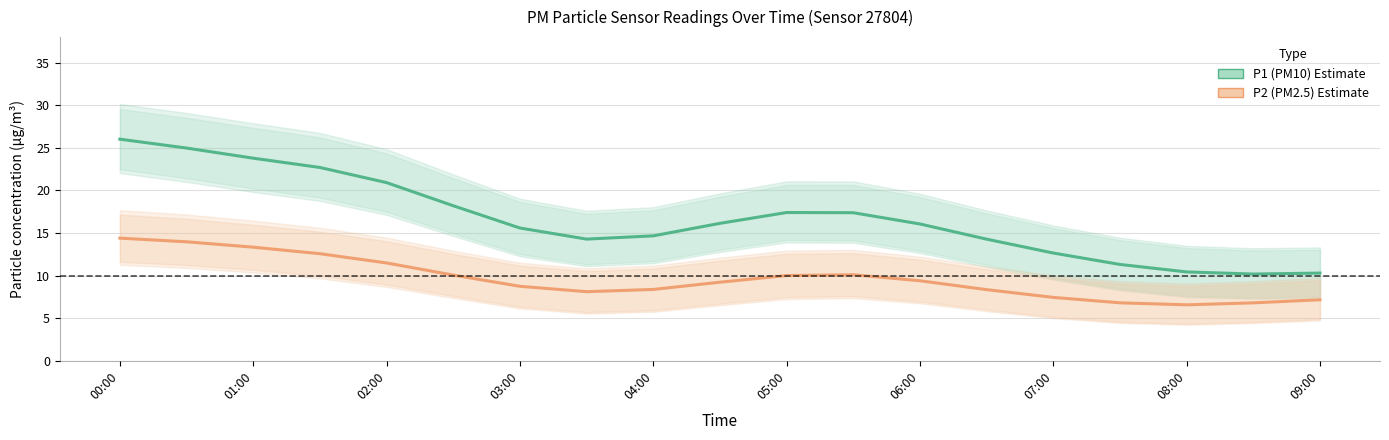

How many values in the P2 (PM2.5) series are below 9?

9